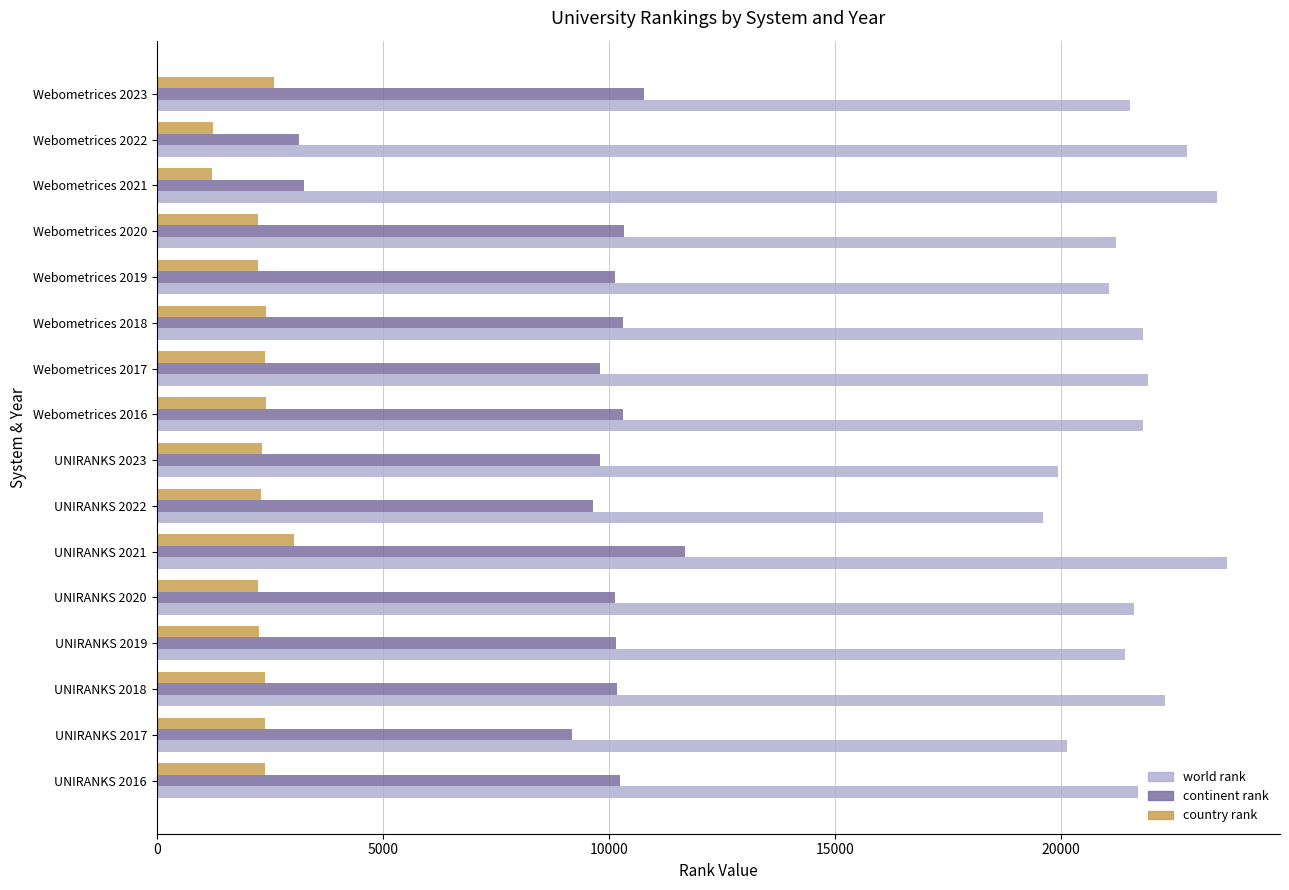

True or false: continent rank has a value of 1980 at Webometrices 2017.

False